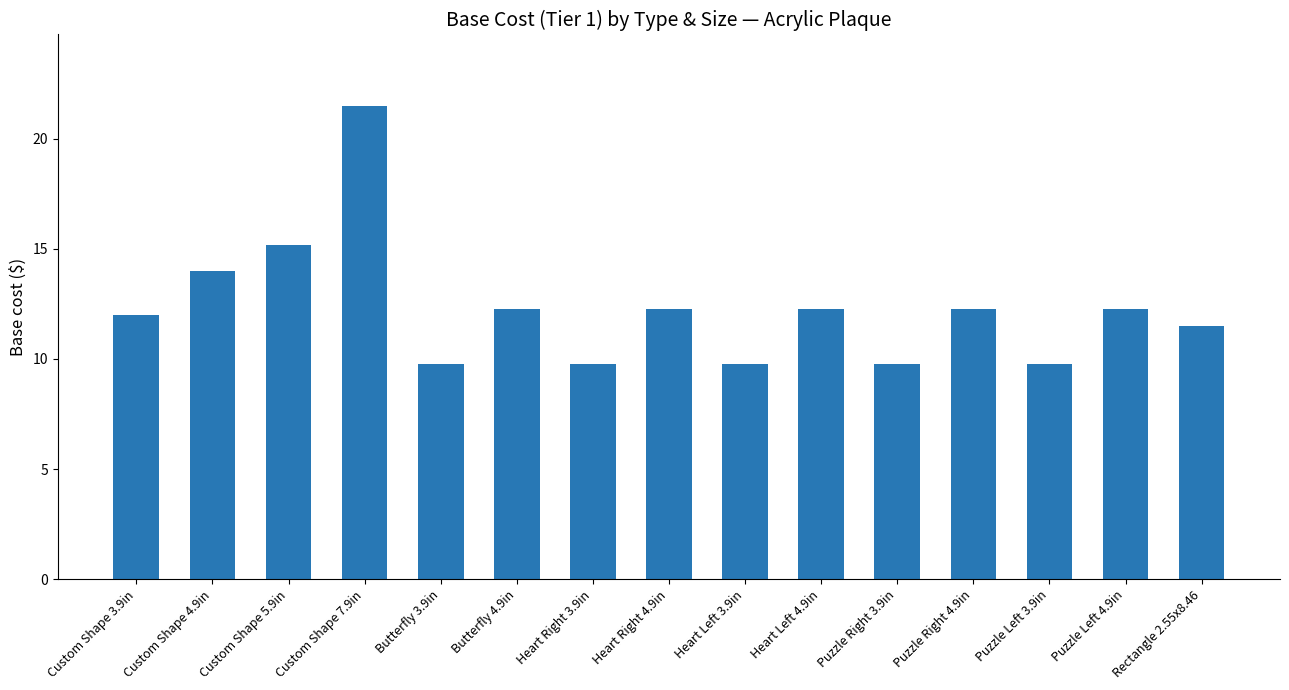

What is the change in value from Heart Right 3.9in to Heart Right 4.9in?

+2.5